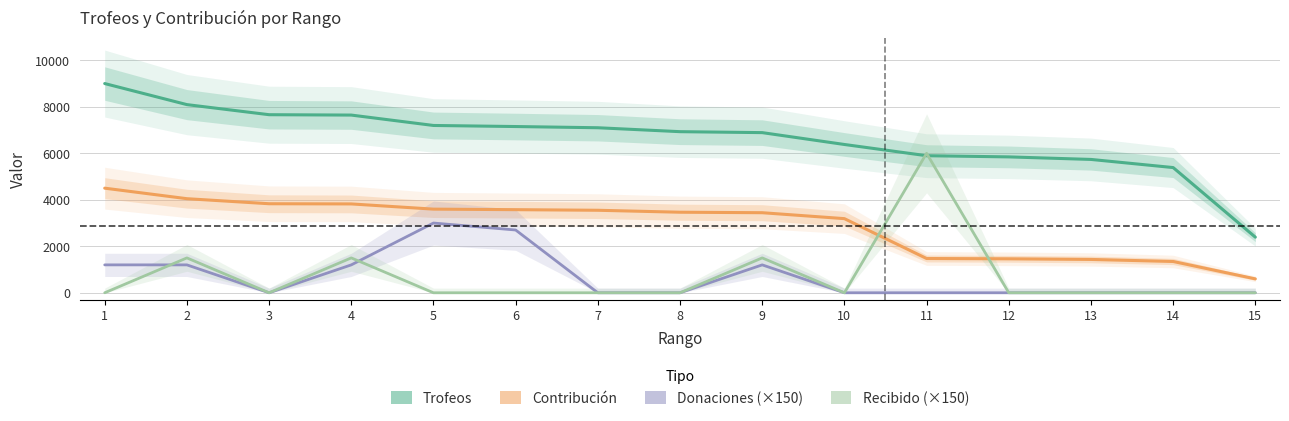

What is the difference between the highest and lowest values at 1?

9000